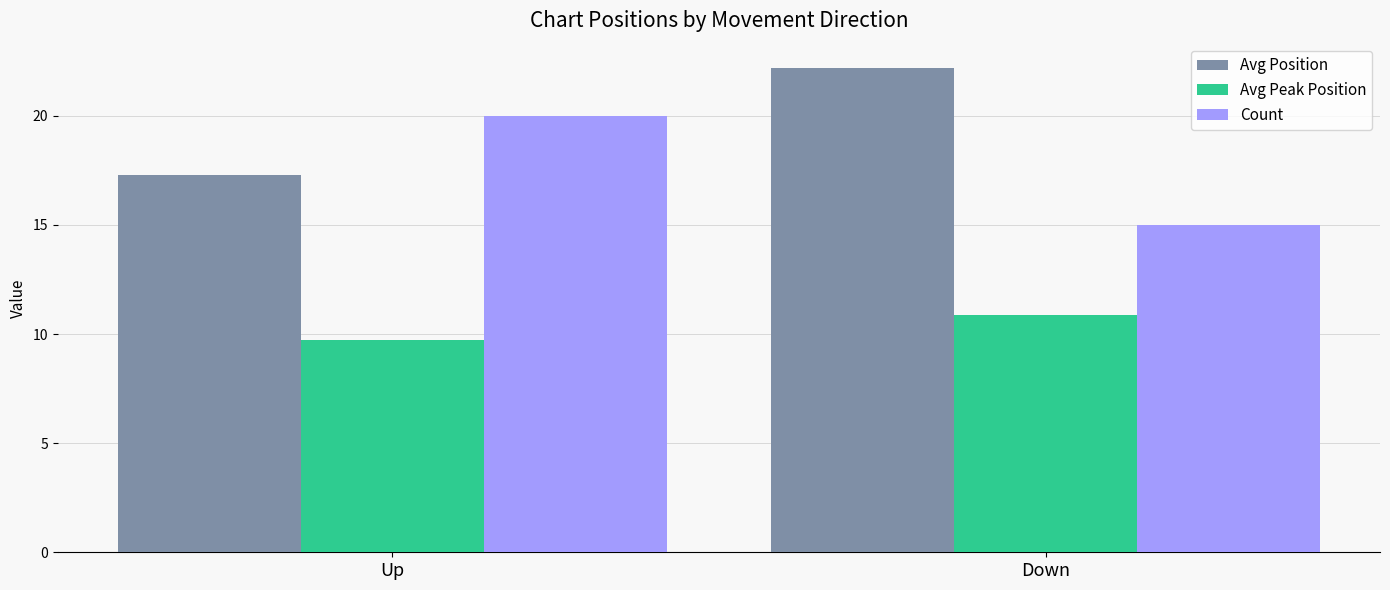

What is the smallest value displayed?

9.8